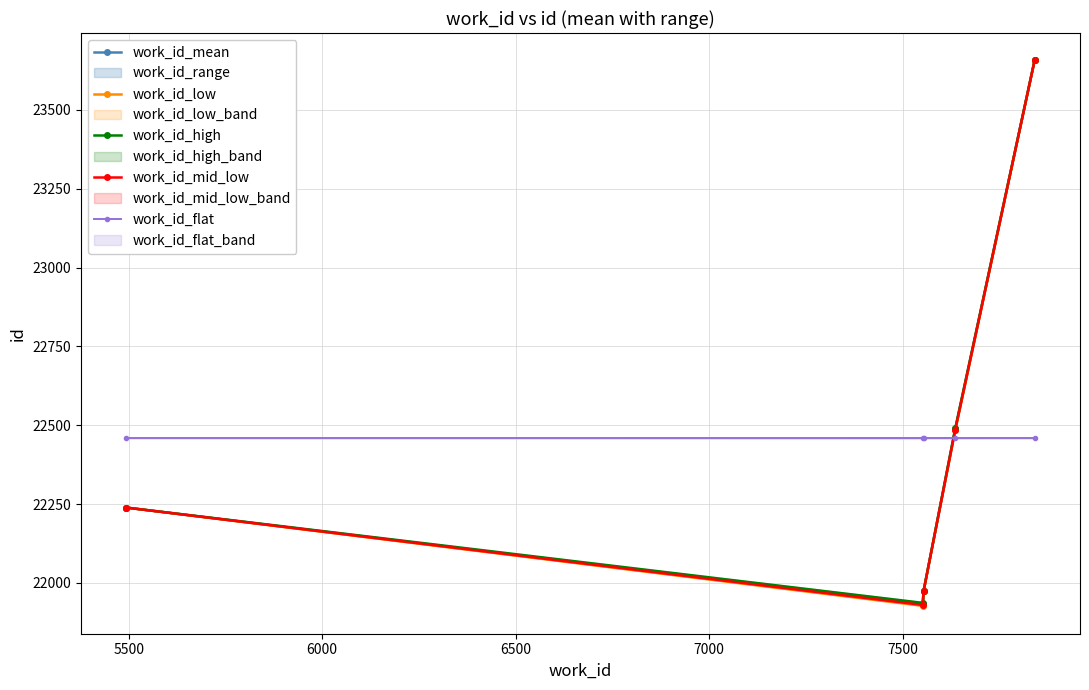

True or false: work_id_flat and work_id_mid_low cross at least once.

True